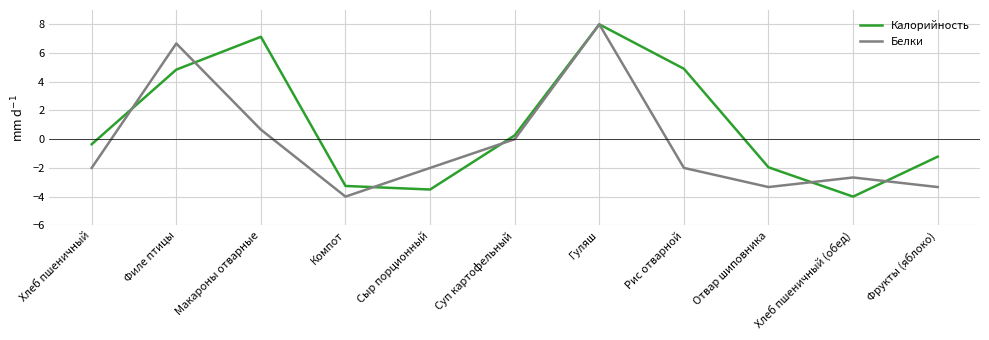

What is the difference between the maximum and minimum values in the Белки series?

12.0